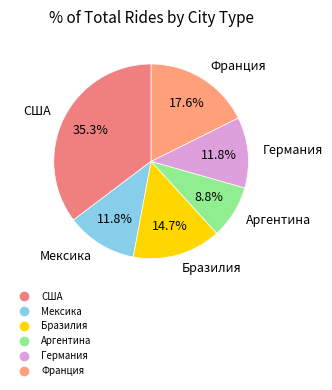

How many slices are in this pie chart?

6